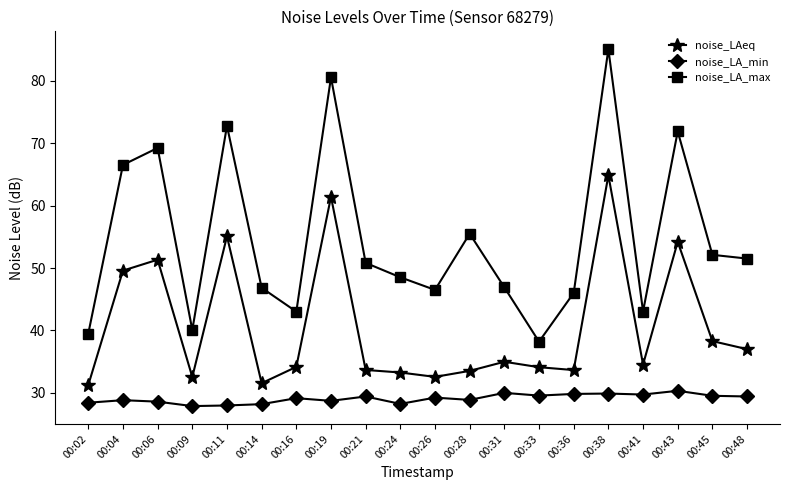

True or false: noise_LA_max and noise_LA_min intersect in this chart.

False